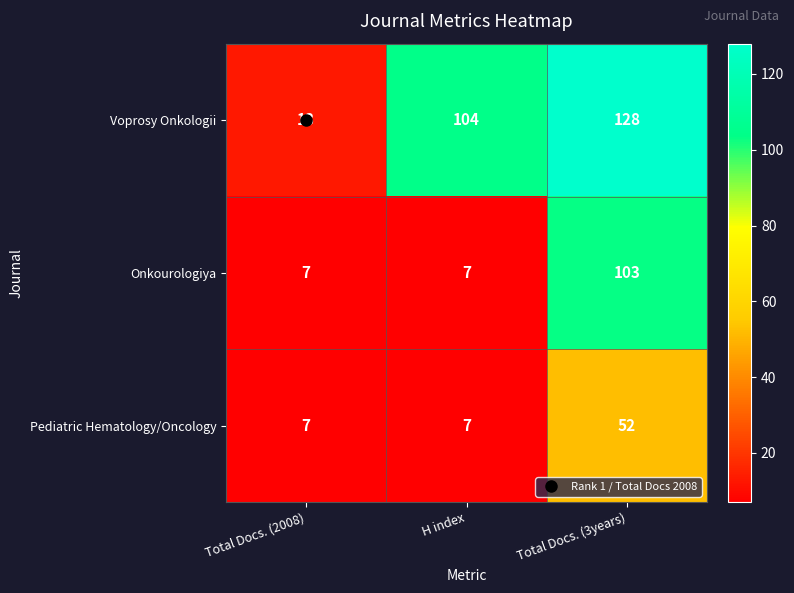

At which category does the chart reach its peak across all series?

Total Docs. (3years)